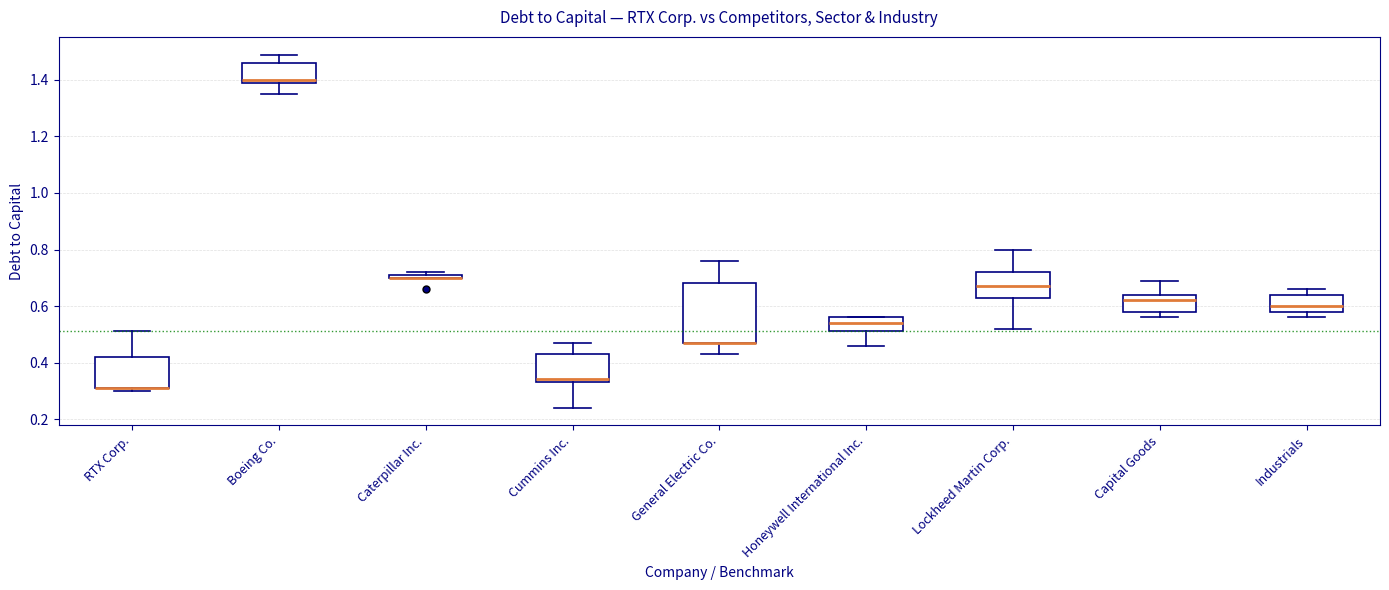

Where is the upper edge of the box for Caterpillar Inc. on the y-axis? The values are not printed on the chart, so give them approximately, as read against the axis.

0.72